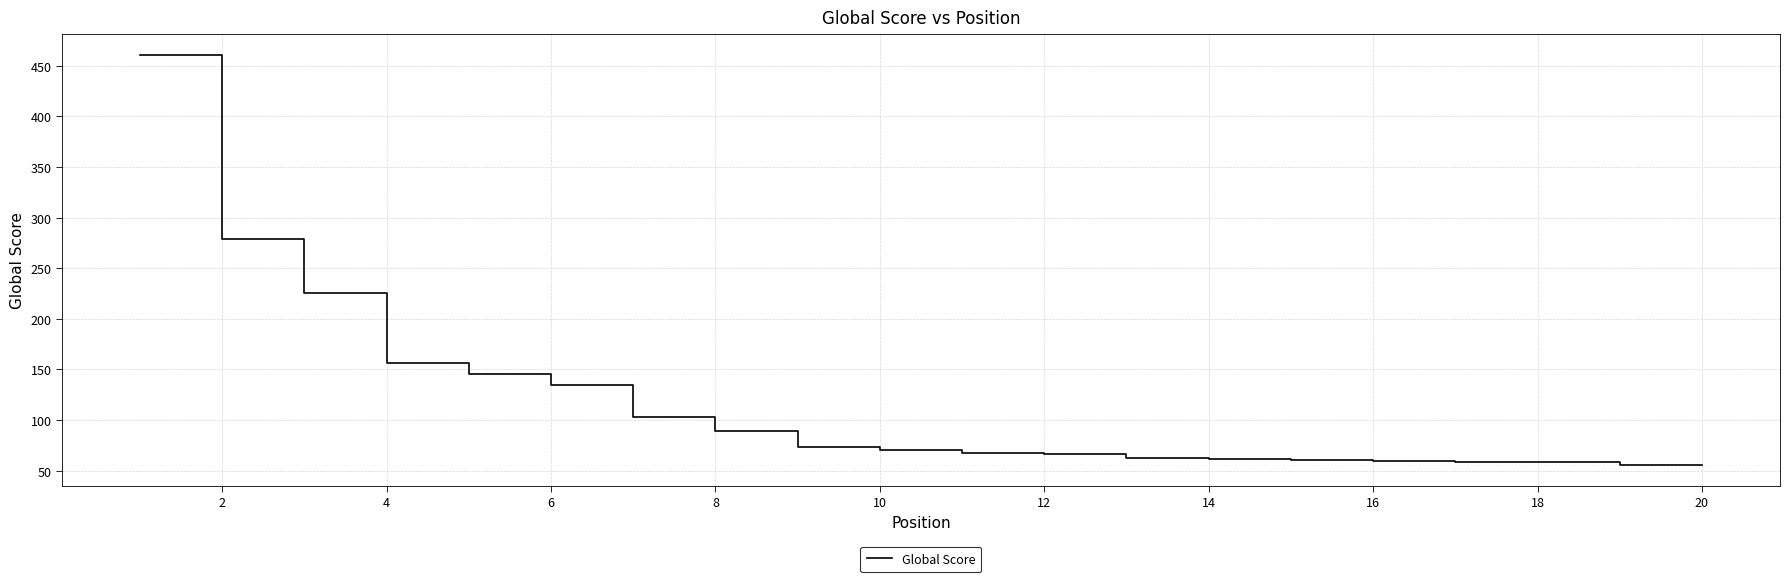

Count the number of categories in the chart.

20